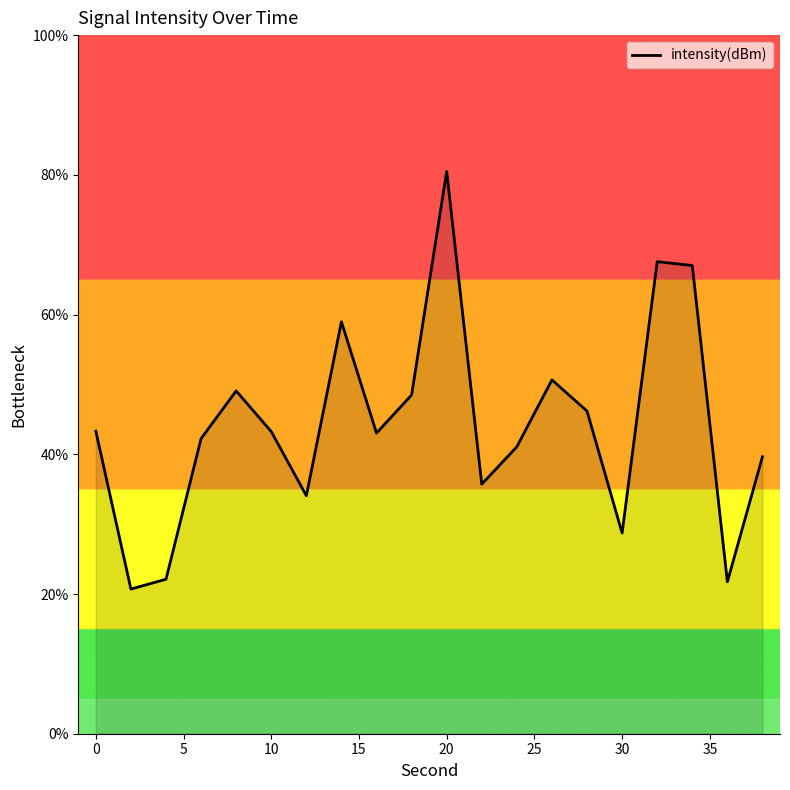

What is the minimum value shown in the chart?

20.7